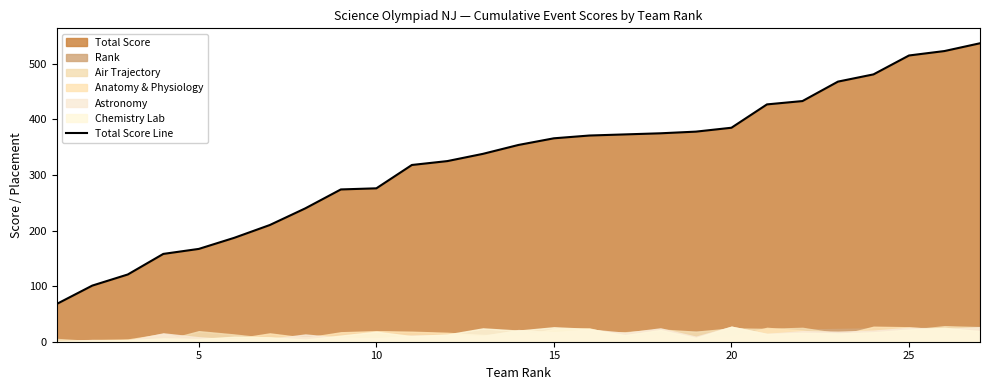

What is the value of the 1st point from the left?

68